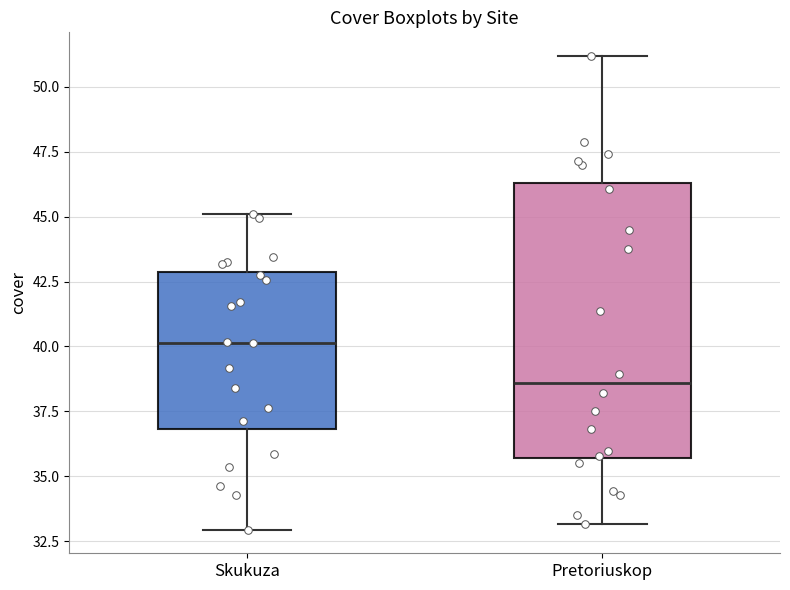

Which box has the lowest median line?

Pretoriuskop